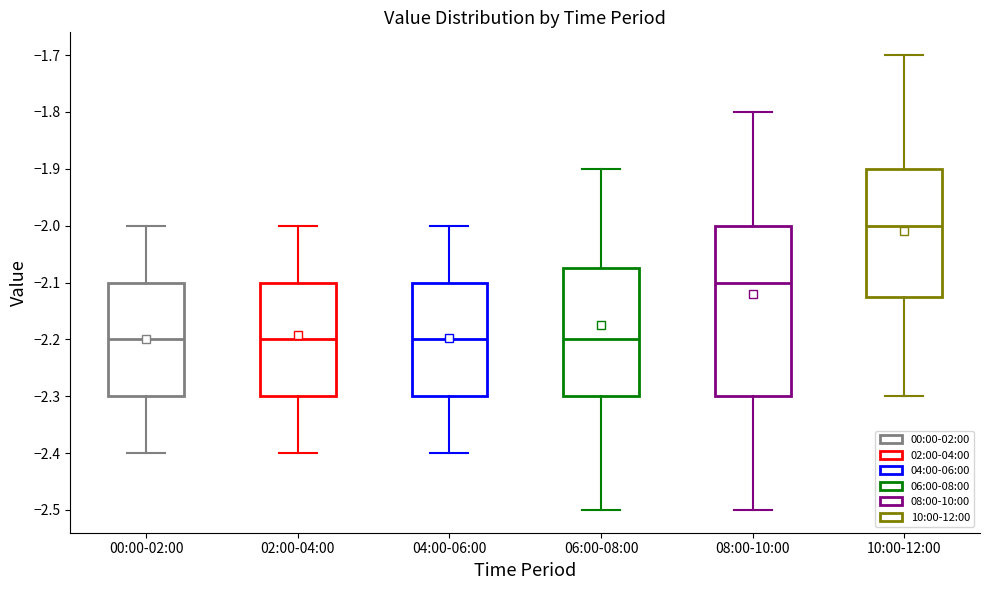

Where does the lower whisker of the box for 02:00-04:00 end on the y-axis? The values are not printed on the chart, so give them approximately, as read against the axis.

-2.40